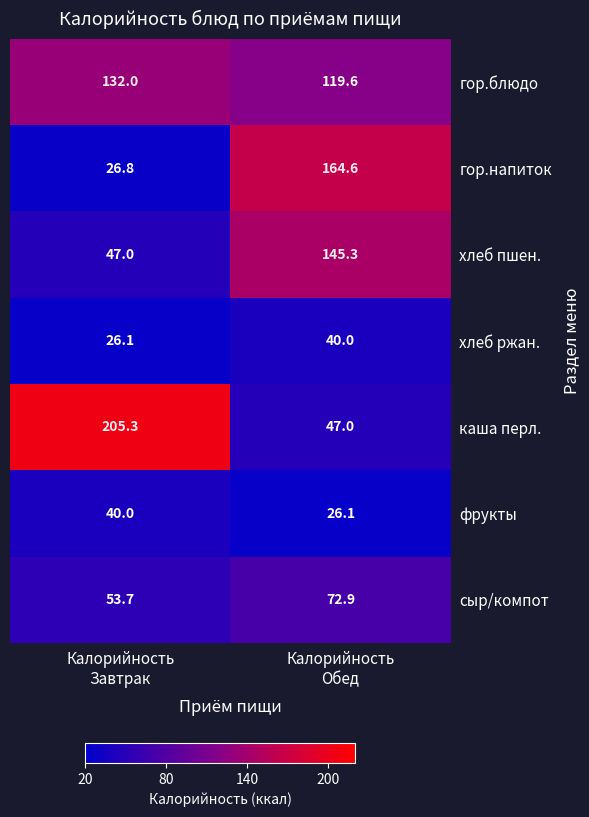

What is the smallest value displayed?

26.1